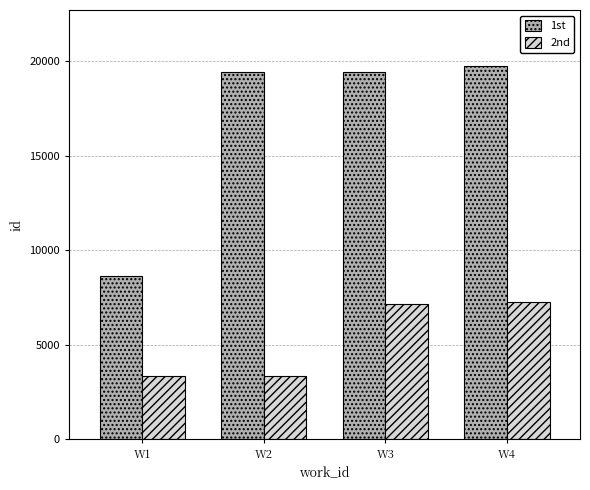

What is the average value of the 2nd series?

5278